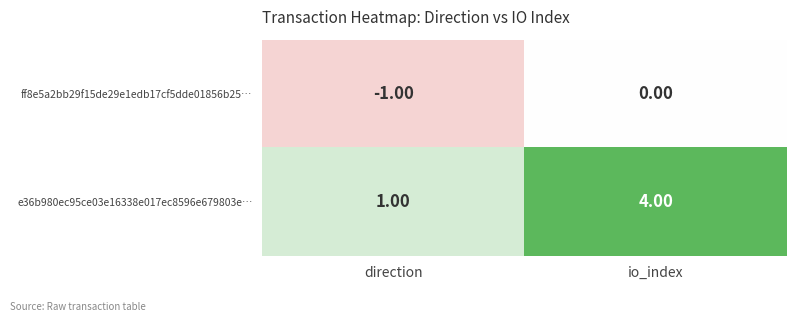

At which label is ff8e5a2bb29f15de29e1edb17cf5dde01856b25… closest to 0?

io_index